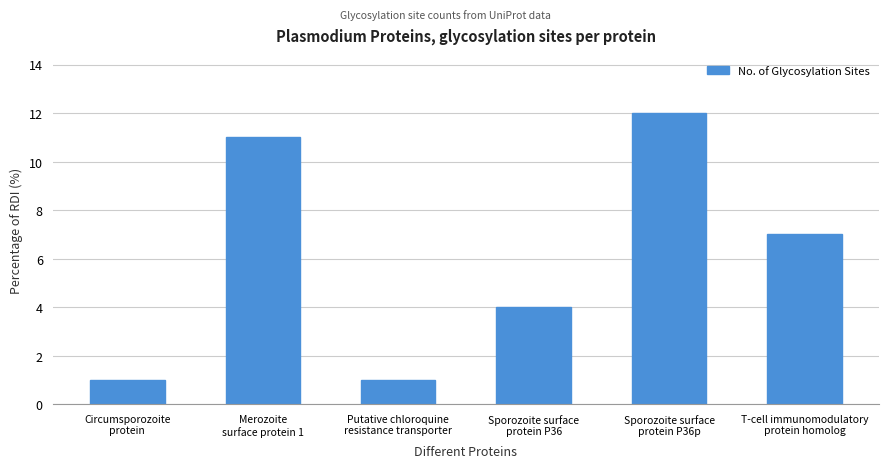

What is the minimum value shown in the chart?

1